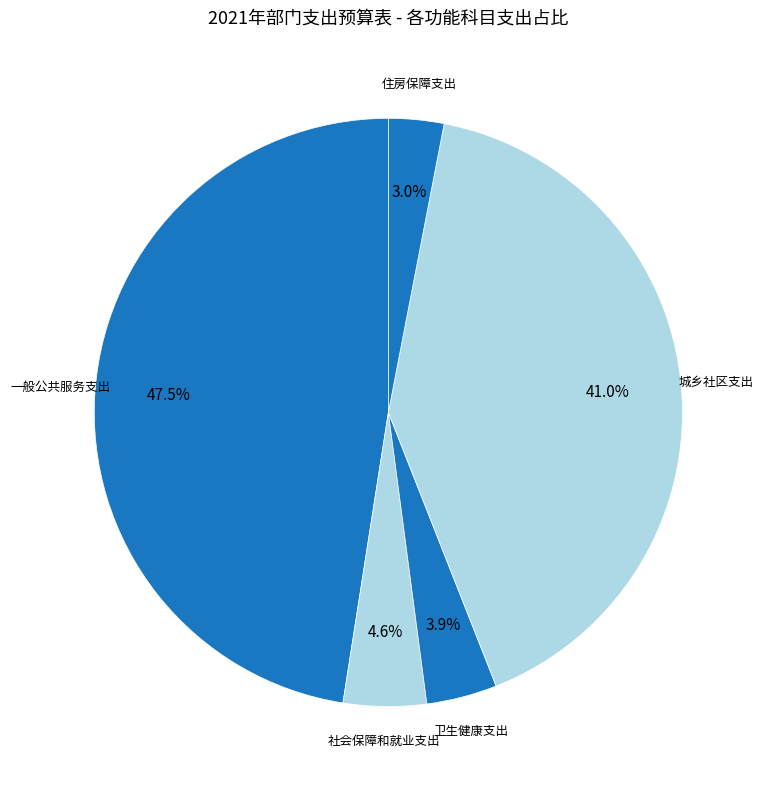

Combined, what portion of the pie is 社会保障和就业支出 and 住房保障支出?

7.6%